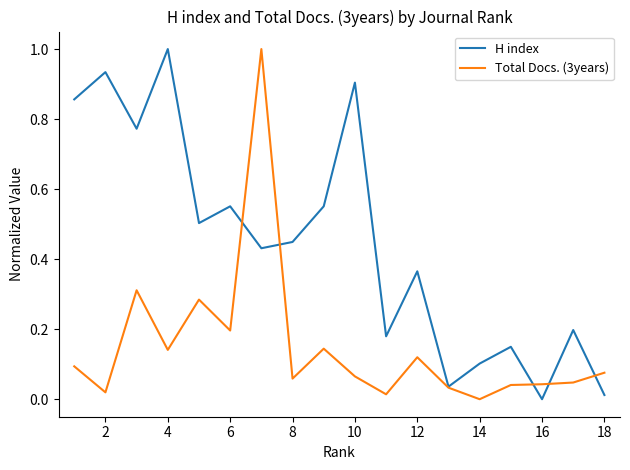

How many values in H index are above zero?

17